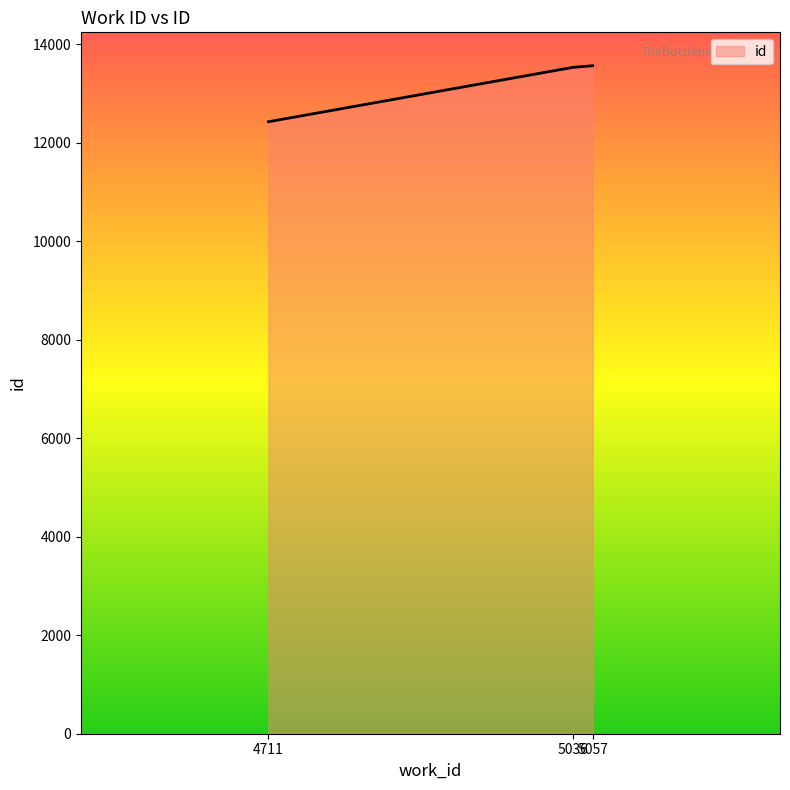

What is the maximum value shown in the chart?

13564